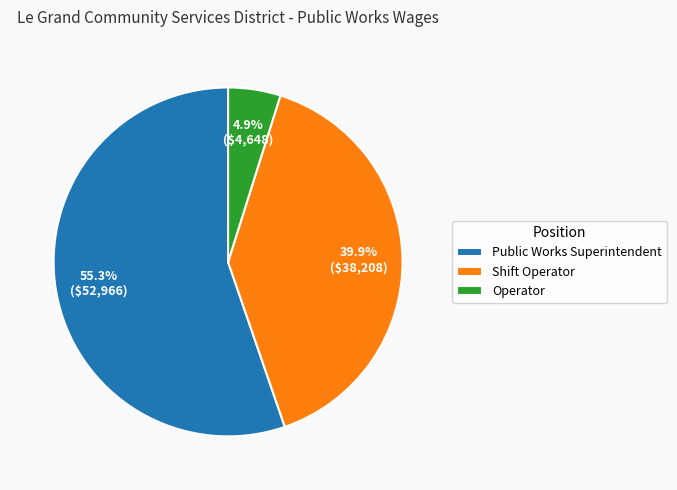

To the nearest percent, what portion does Public Works Superintendent represent?

55%